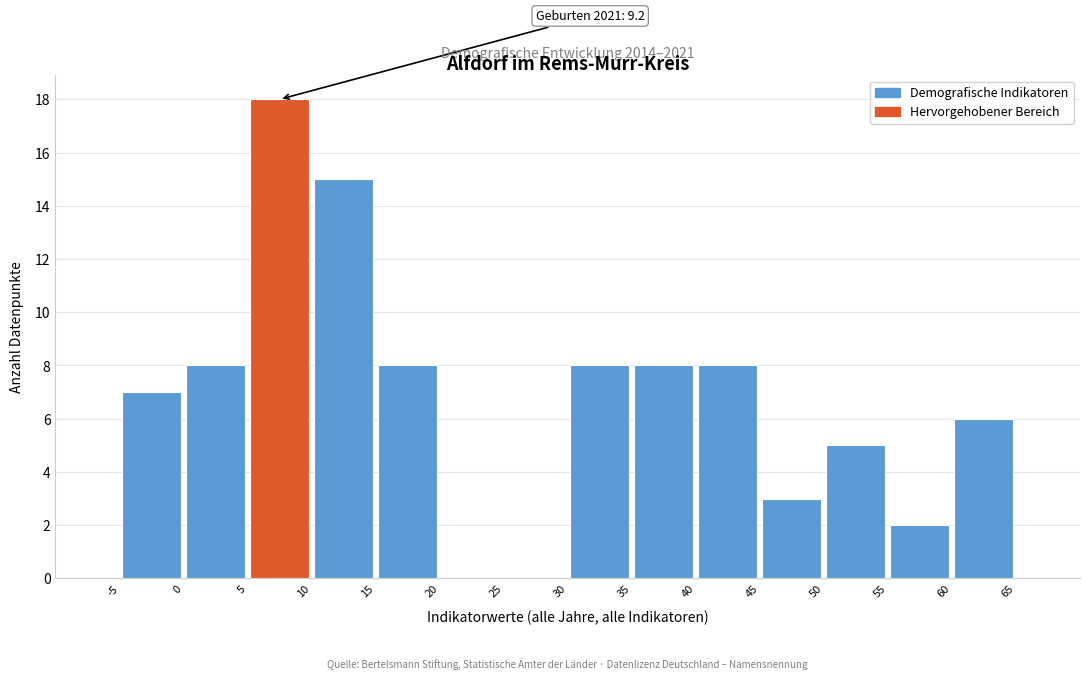

Over which range of the x-axis is the bar tallest?

5 to 10